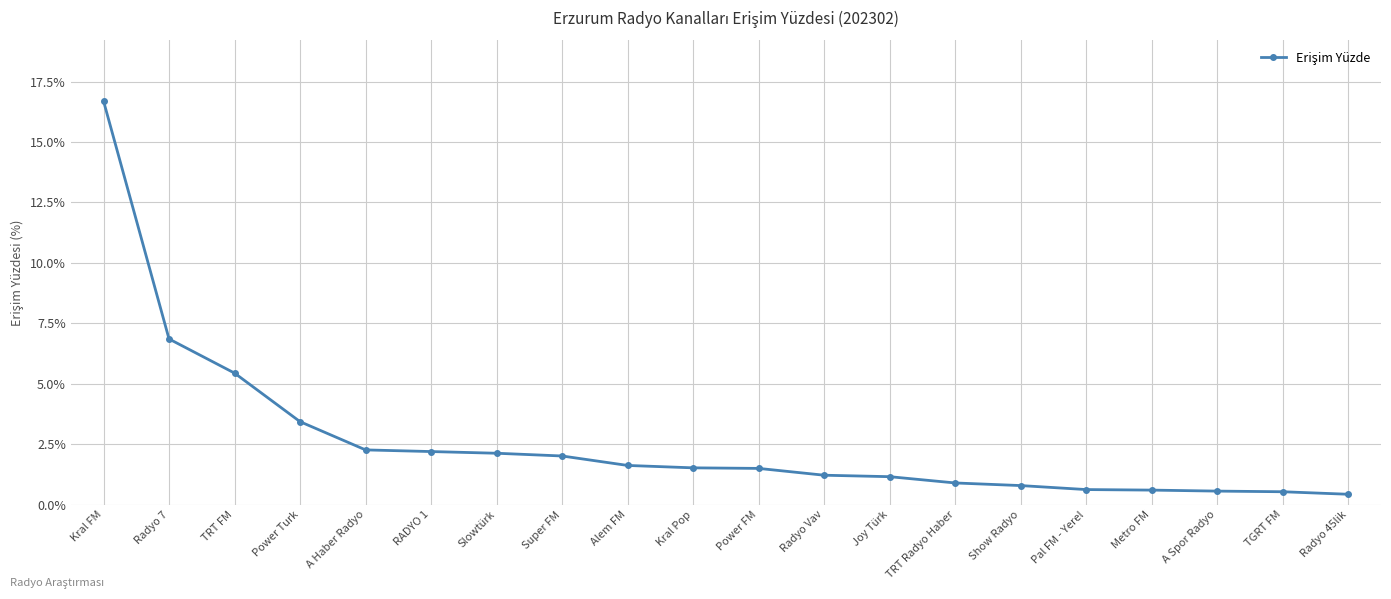

What is the smallest value displayed?

0.4